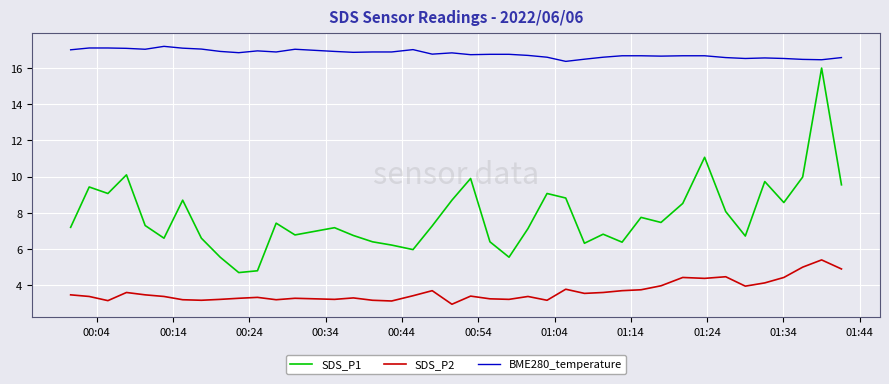

What is the difference between the maximum and minimum values in the BME280_temperature series?

0.8